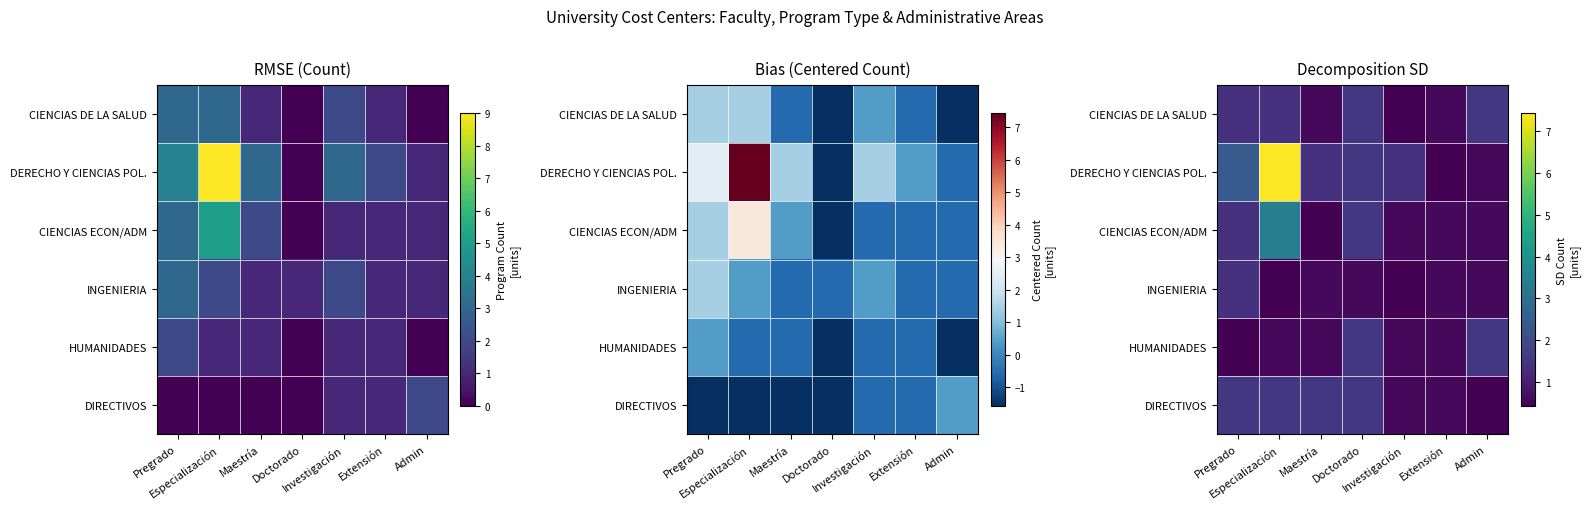

Rank the categories by CIENCIAS ECON/ADM value from lowest to highest.

Maestría, Investigación, Extensión, Admin, Pregrado, Doctorado, Especialización